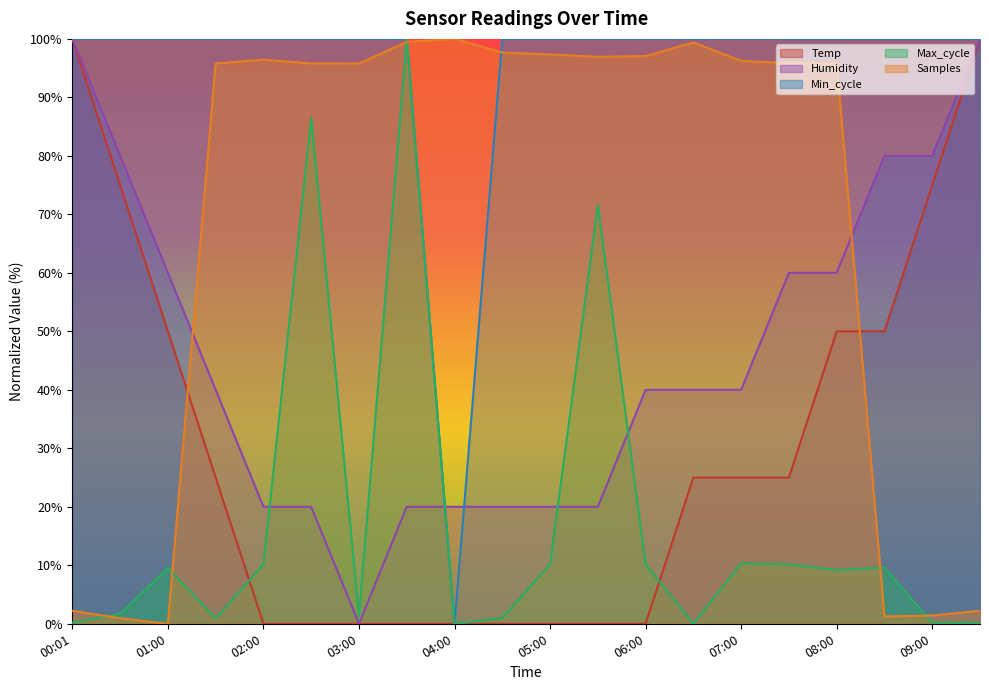

Which series has the widest spread of values?

Temp